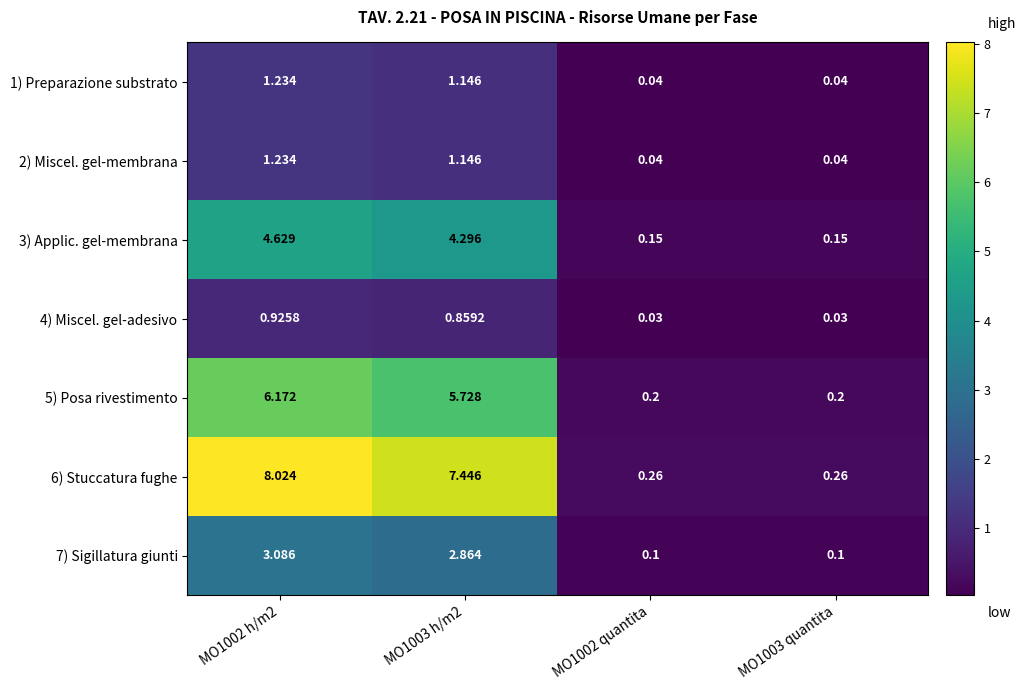

Reading left to right, list all the values displayed in this chart.

1) Preparazione substrato: MO1002 h/m2=1.2	MO1003 h/m2=1.1	MO1002 quantita=0.0	MO1003 quantita=0.0
2) Miscel. gel-membrana: MO1002 h/m2=1.2	MO1003 h/m2=1.1	MO1002 quantita=0.0	MO1003 quantita=0.0
3) Applic. gel-membrana: MO1002 h/m2=4.6	MO1003 h/m2=4.3	MO1002 quantita=0.1	MO1003 quantita=0.1
4) Miscel. gel-adesivo: MO1002 h/m2=0.9	MO1003 h/m2=0.9	MO1002 quantita=0.0	MO1003 quantita=0.0
5) Posa rivestimento: MO1002 h/m2=6.2	MO1003 h/m2=5.7	MO1002 quantita=0.2	MO1003 quantita=0.2
6) Stuccatura fughe: MO1002 h/m2=8.0	MO1003 h/m2=7.4	MO1002 quantita=0.3	MO1003 quantita=0.3
7) Sigillatura giunti: MO1002 h/m2=3.1	MO1003 h/m2=2.9	MO1002 quantita=0.1	MO1003 quantita=0.1